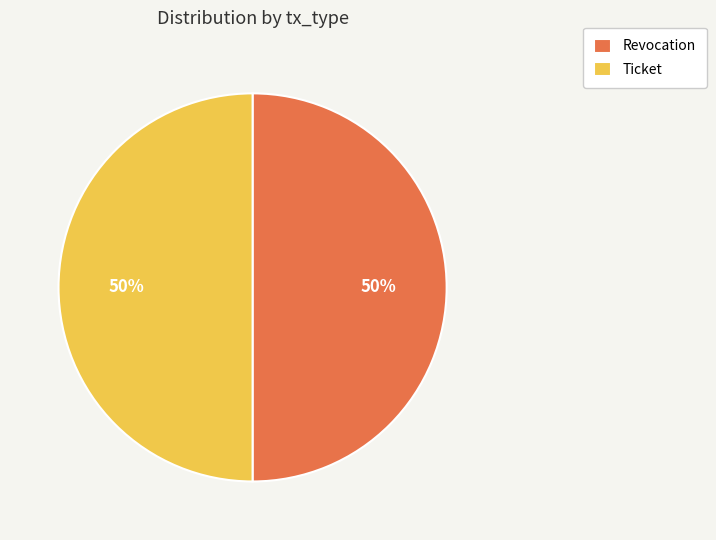

To the nearest percent, what percentage of the pie is Ticket?

50%